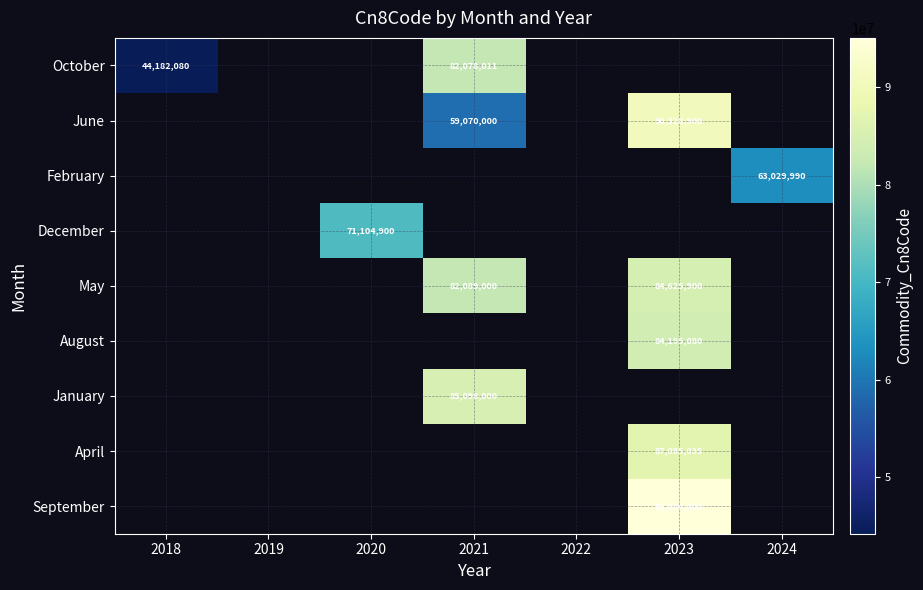

True or false: April has a value of 87085035 at 2023.

True